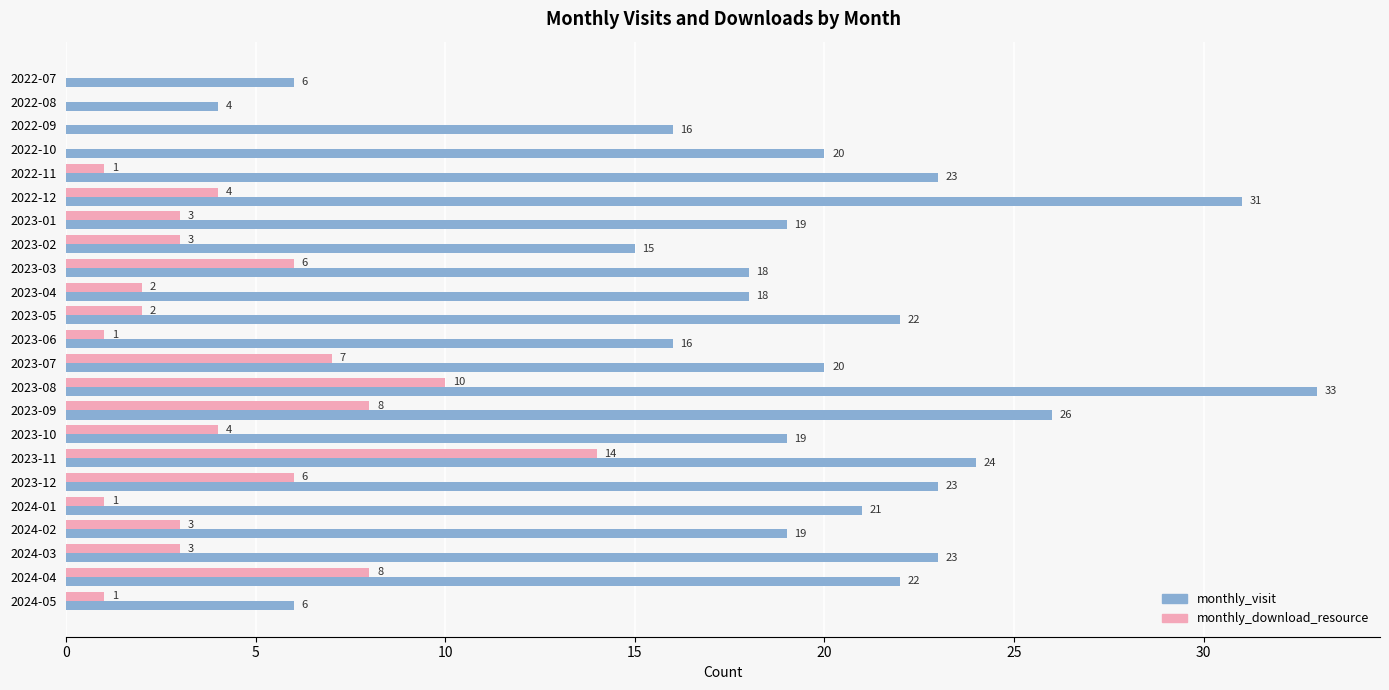

What value does the monthly_visit series have at 2023-10, to the nearest 5?

20